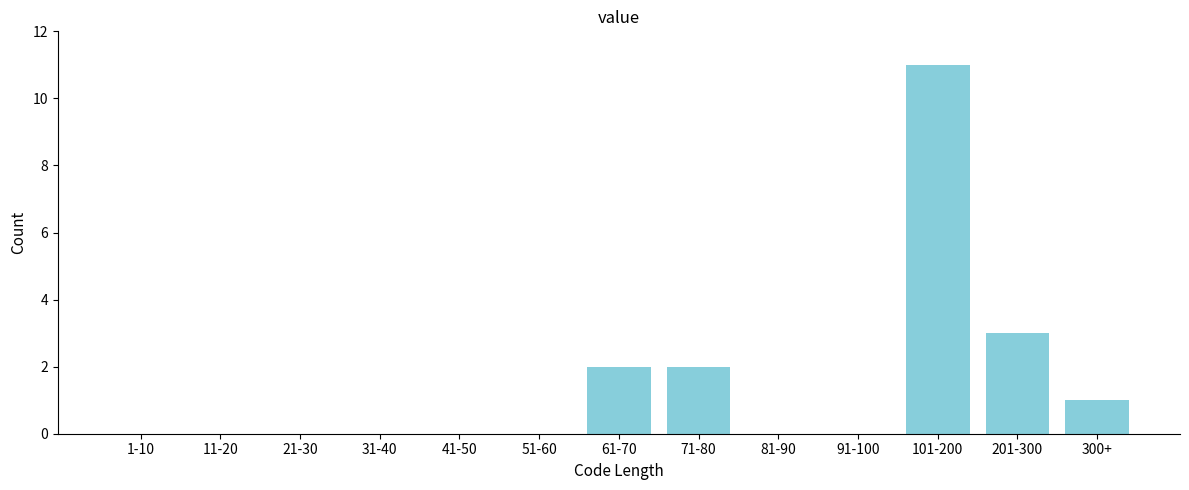

Reading left to right, what are all the values shown in this chart?

1-10=0	11-20=0	21-30=0	31-40=0	41-50=0	51-60=0	61-70=2	71-80=2	81-90=0	91-100=0	101-200=11	201-300=3	300+=1